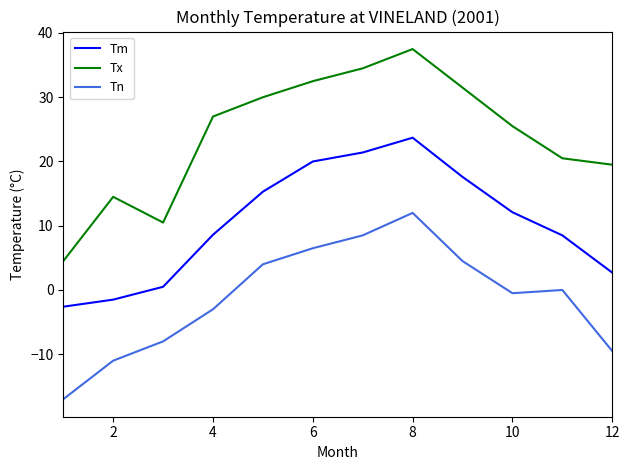

Which series has the largest total across all categories?

Tx